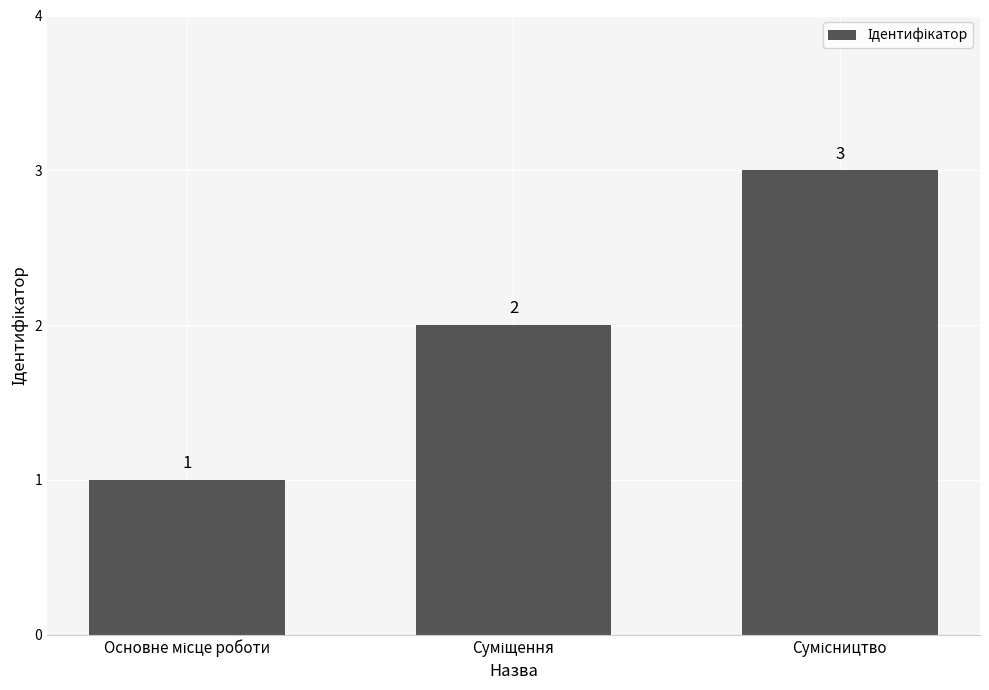

What is the greatest value displayed?

3